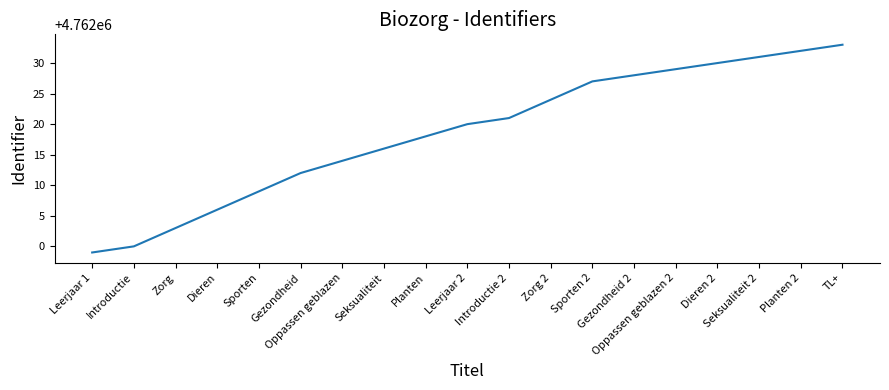

What is the difference between the maximum and minimum values?

34